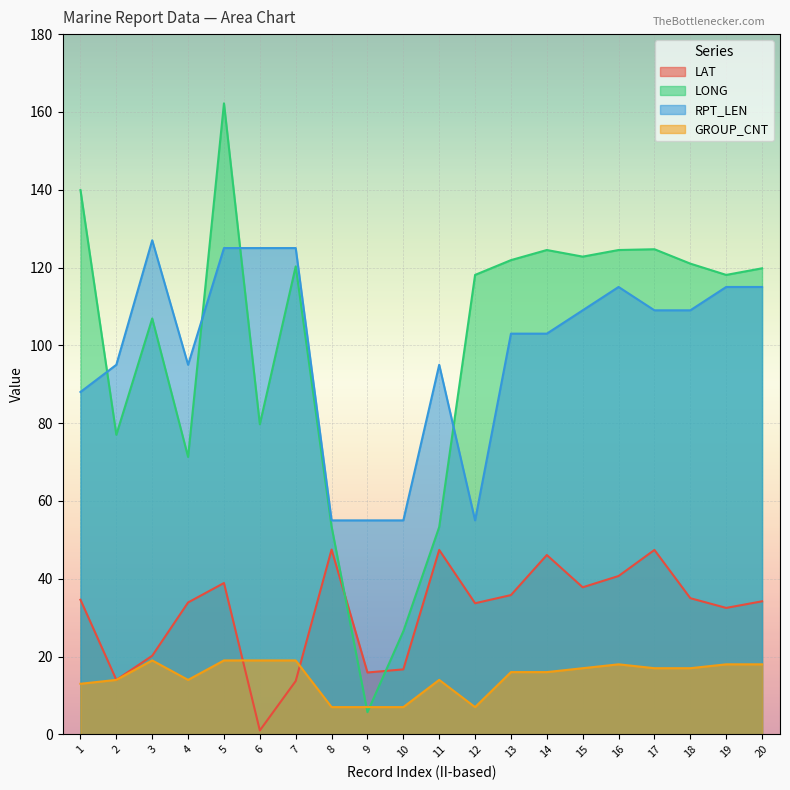

At which label is GROUP_CNT closest to 13?

1